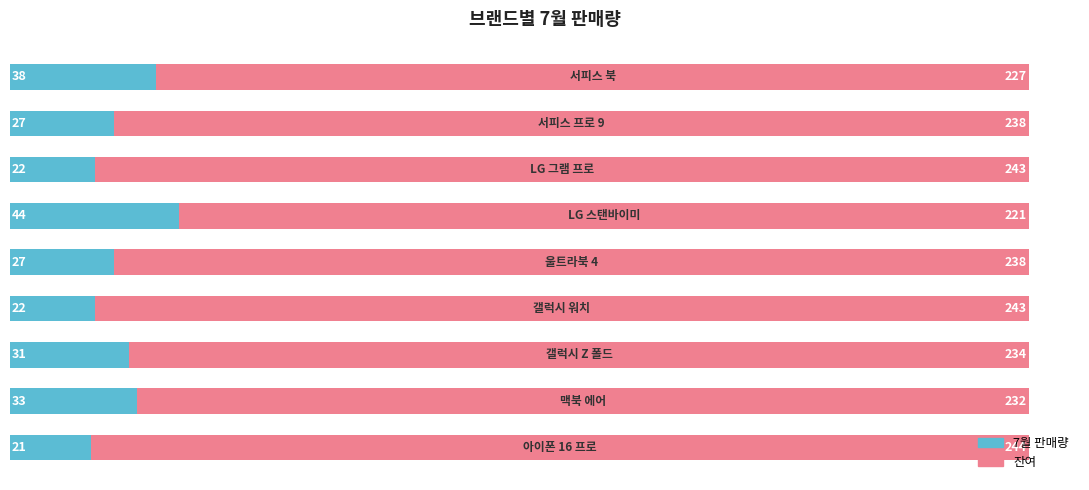

How many categories are shown in the chart?

9